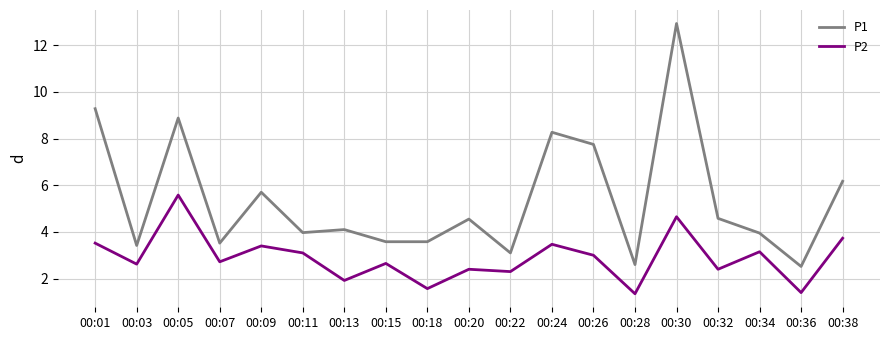

At which category is the sum across all series the highest?

00:30